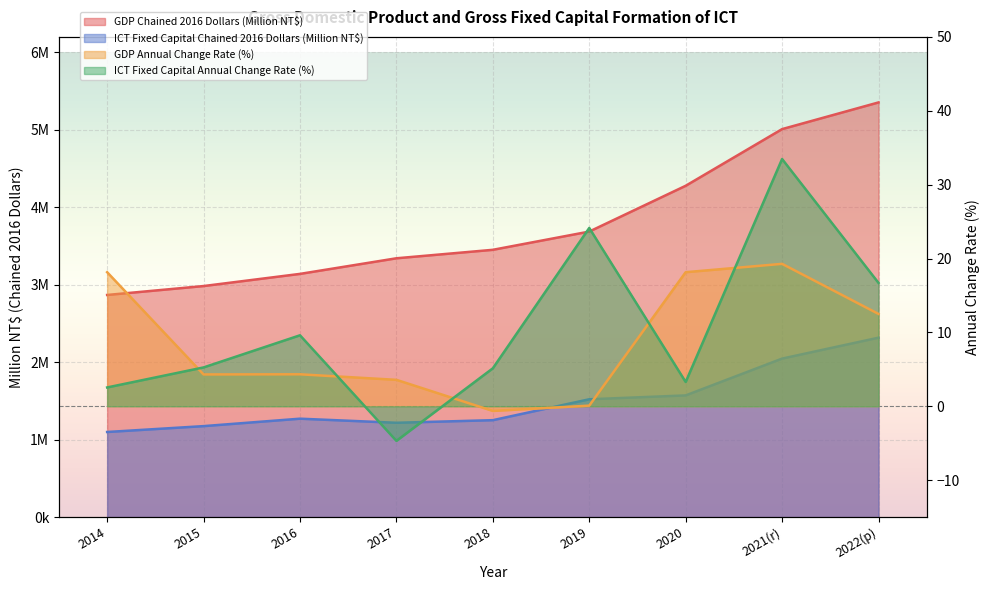

Rank the series by their maximum value, from highest to lowest.

GDP Chained 2016 Dollars (Million NT$), ICT Fixed Capital Chained 2016 Dollars (Million NT$), ICT Fixed Capital Annual Change Rate (%), GDP Annual Change Rate (%)